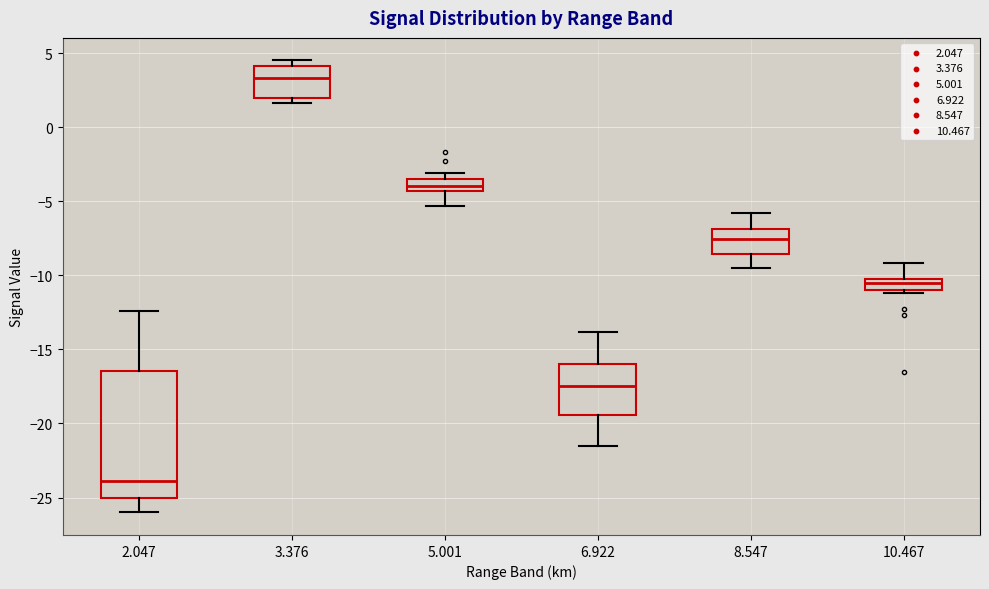

Reading left to right, read every box against the y-axis: the position of its median line, the range the box covers, and the ends of its whiskers. The values are not printed on the chart, so give them approximately, as read against the axis.

2.047: median -24.0, box -25.0 to -16.5, whiskers -26.0 to -12.5
3.376: median 3.5, box 2.0 to 4.0, whiskers 1.5 to 4.5
5.001: median -4.0, box -4.5 to -3.5, whiskers -5.5 to -3.0
6.922: median -17.5, box -19.5 to -16.0, whiskers -21.5 to -14.0
8.547: median -7.5, box -8.5 to -7.0, whiskers -9.5 to -6.0
10.467: median -10.5, box -11.0 to -10.0, whiskers -11.0 (just below the box's lower edge) to -9.0